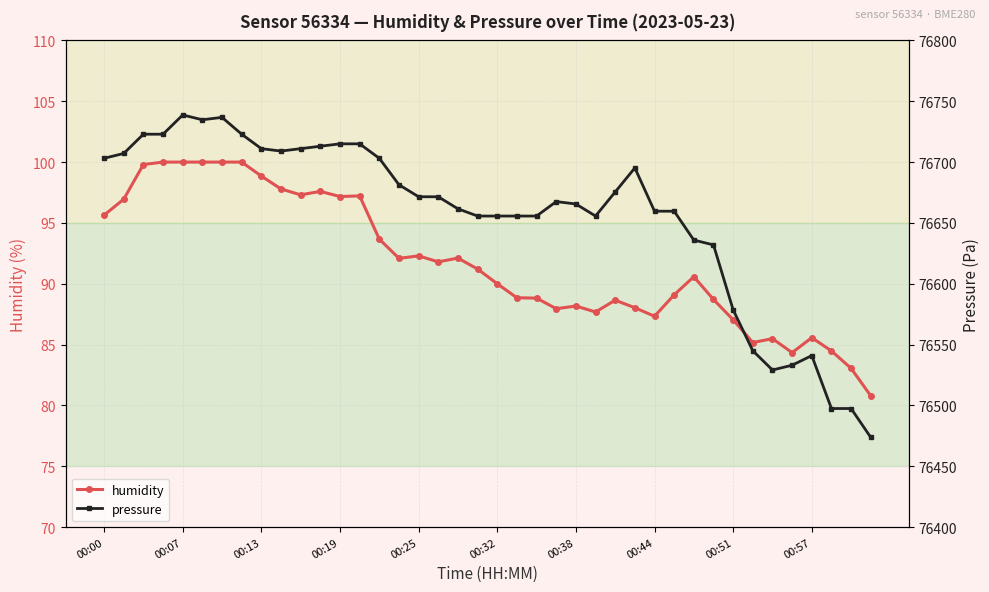

What are all the series names shown in the legend?

humidity, pressure